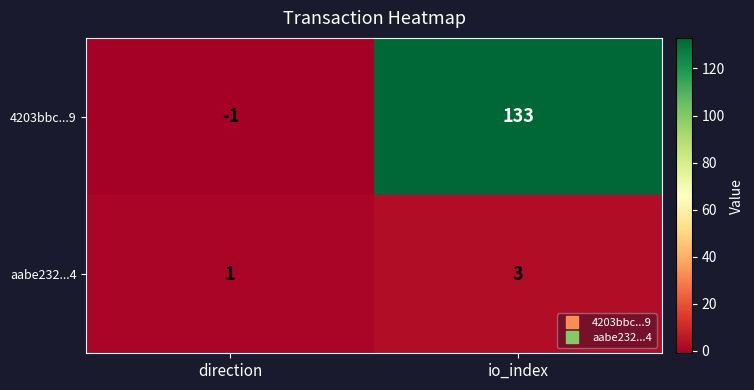

What is the average value of the 4203bbc...9 series?

66